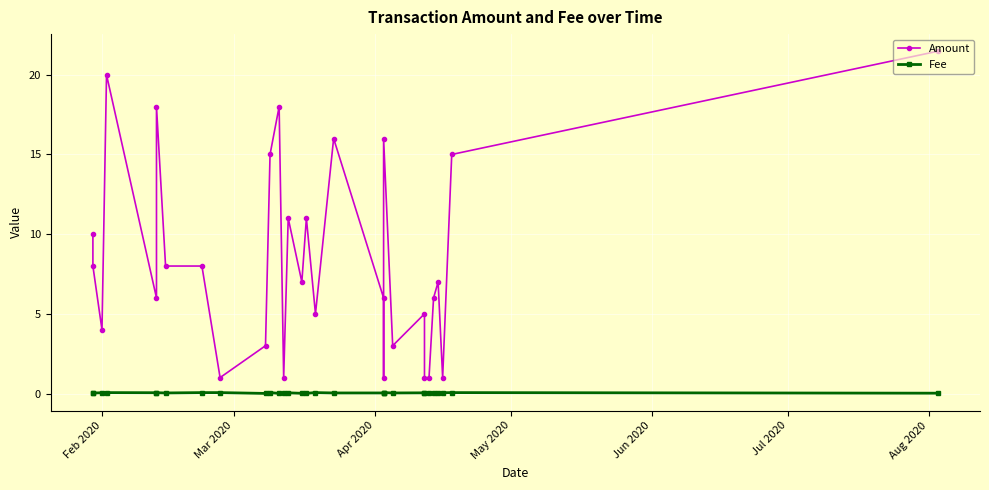

True or false: Fee and Amount cross at least once.

False